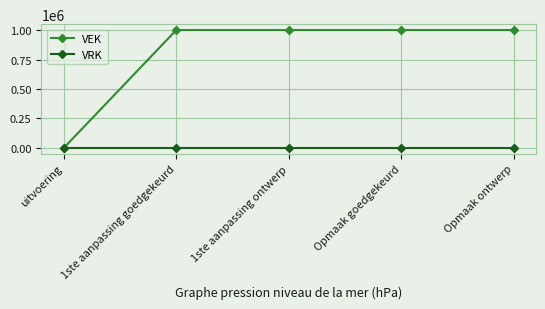

What is the difference between the highest and lowest values at 1ste aanpassing ontwerp?

1000000